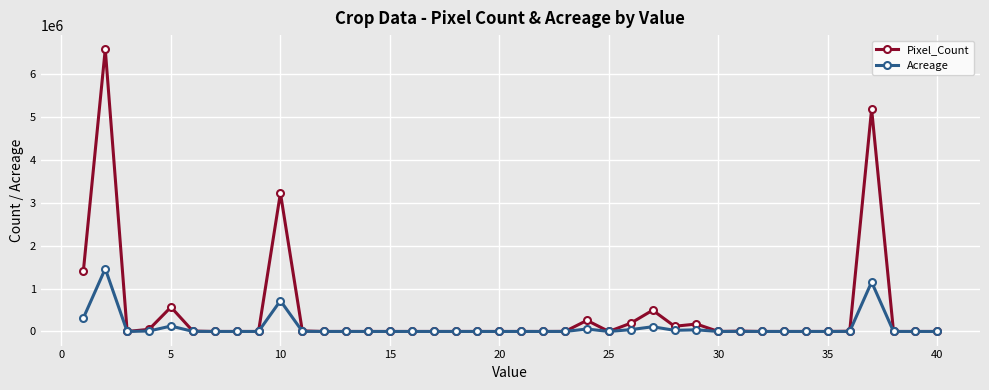

Which series has the largest total across all categories?

Pixel_Count